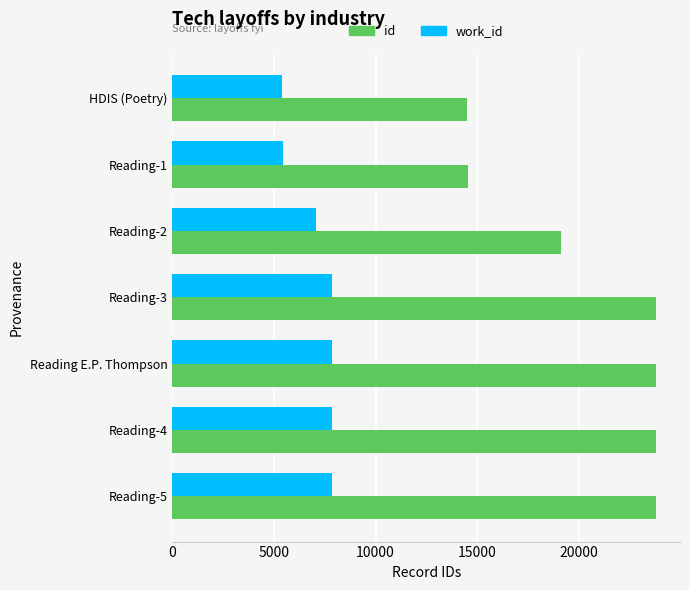

Which series changed the most between HDIS (Poetry) and Reading-2?

id